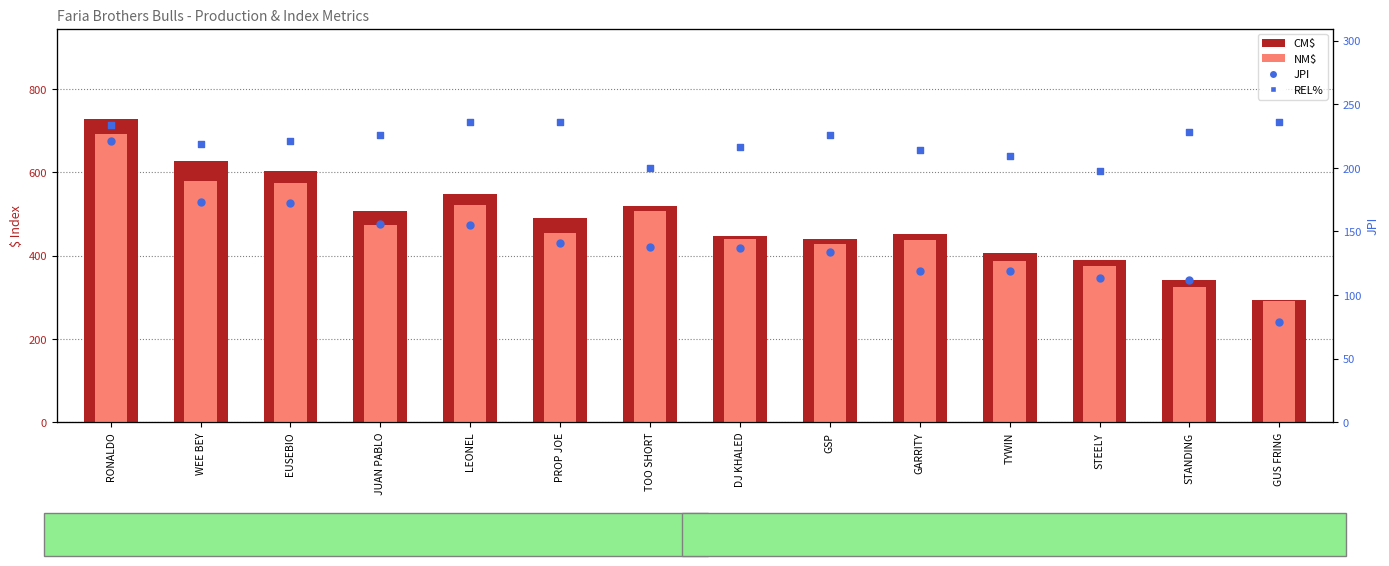

What are all the series names shown in the legend?

CM$, NM$, JPI, REL%